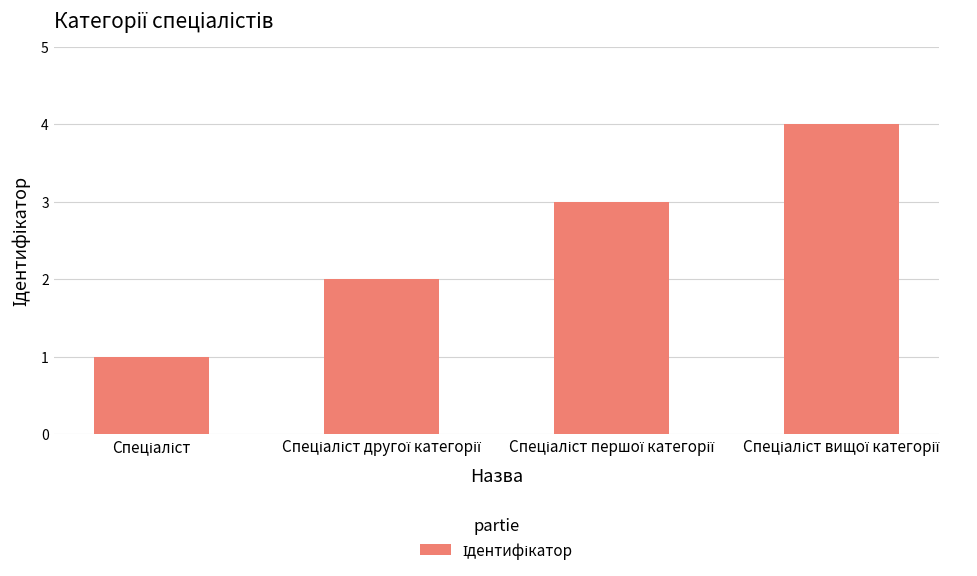

What is the difference between the maximum and minimum values?

3